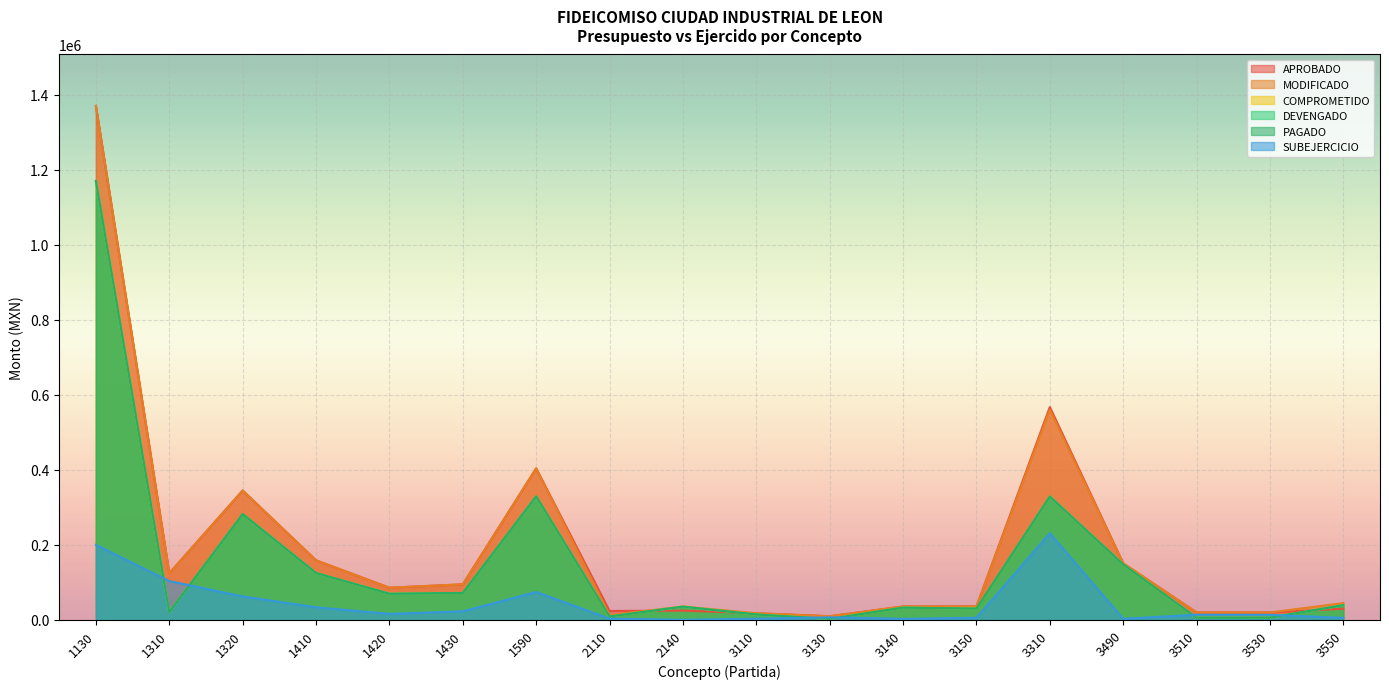

Between 1430 and 3490, which series saw the biggest shift?

COMPROMETIDO